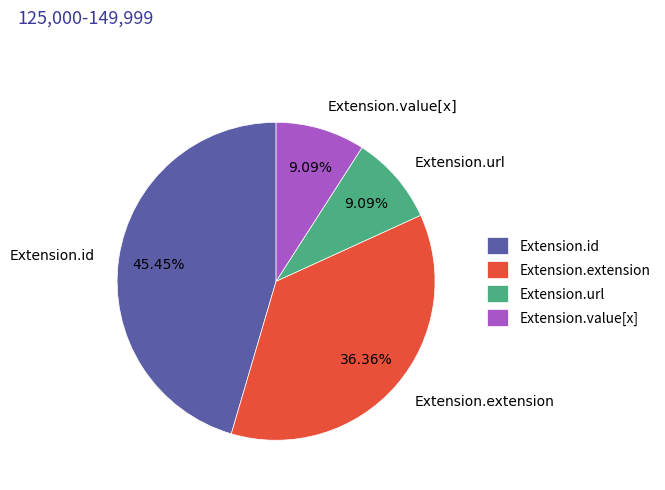

What percentage is the Extension.url slice, to the nearest percent?

9%